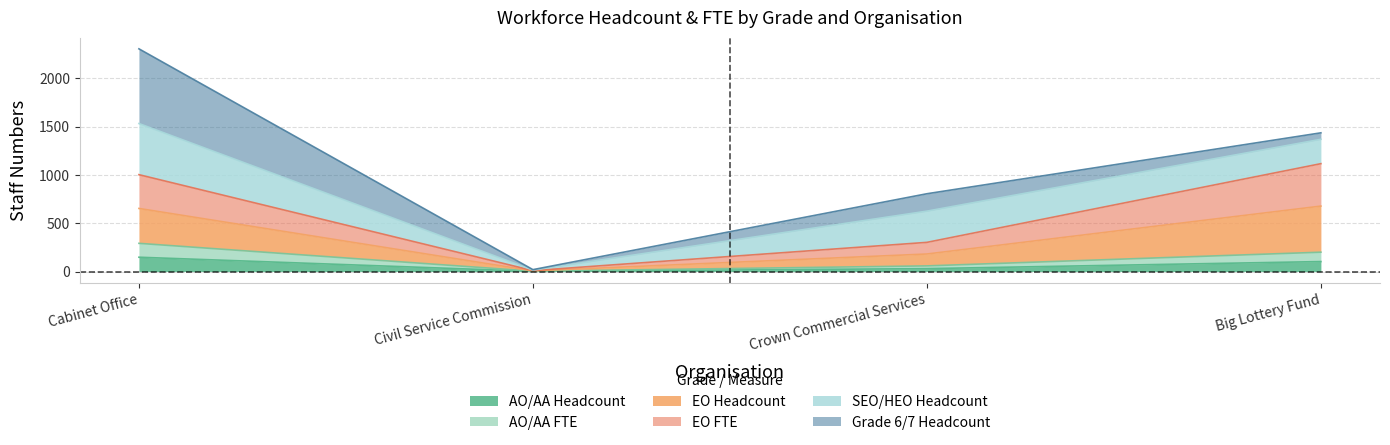

At which category is the sum across all series the highest?

Cabinet Office